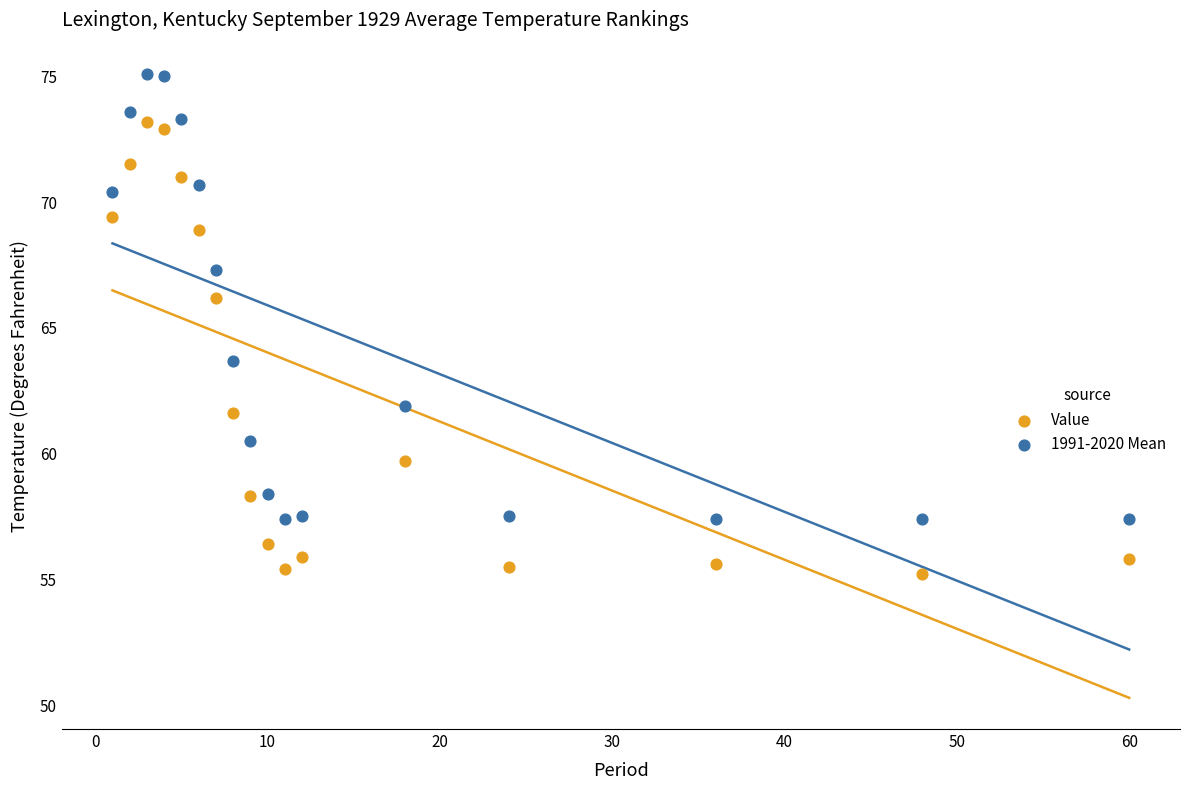

What is the X range (max minus min) for the scatter plot?

59.0